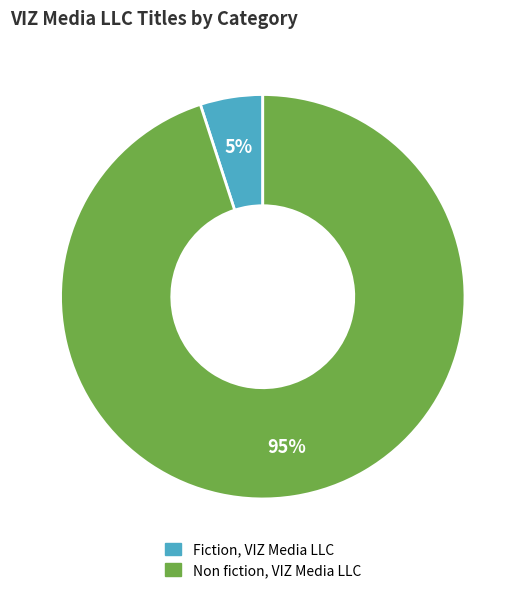

Rank the categories by value from lowest to highest.

Fiction, VIZ Media LLC, Non fiction, VIZ Media LLC